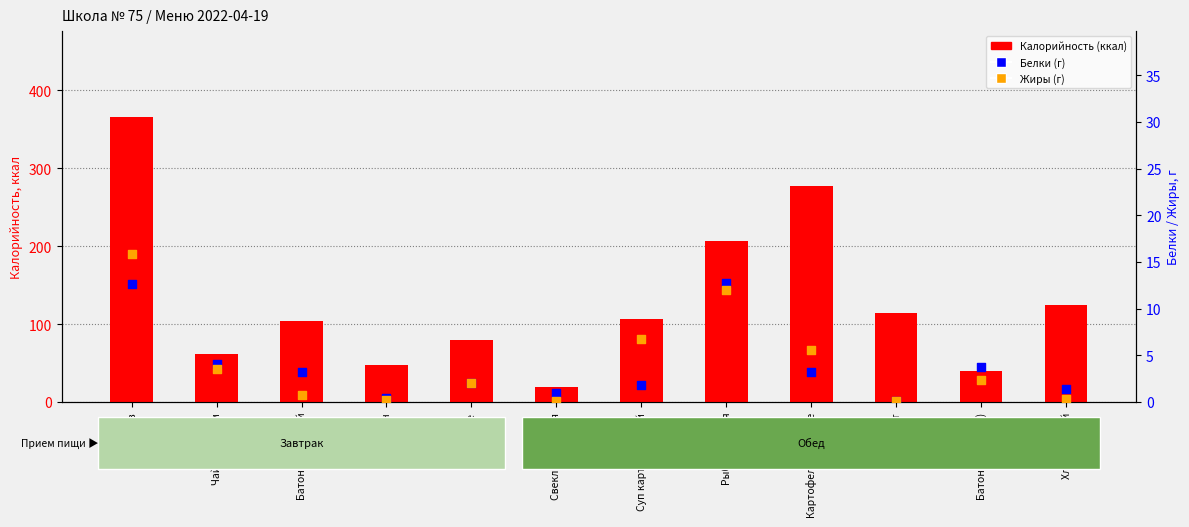

At how many categories does at least one series exceed 12?

12